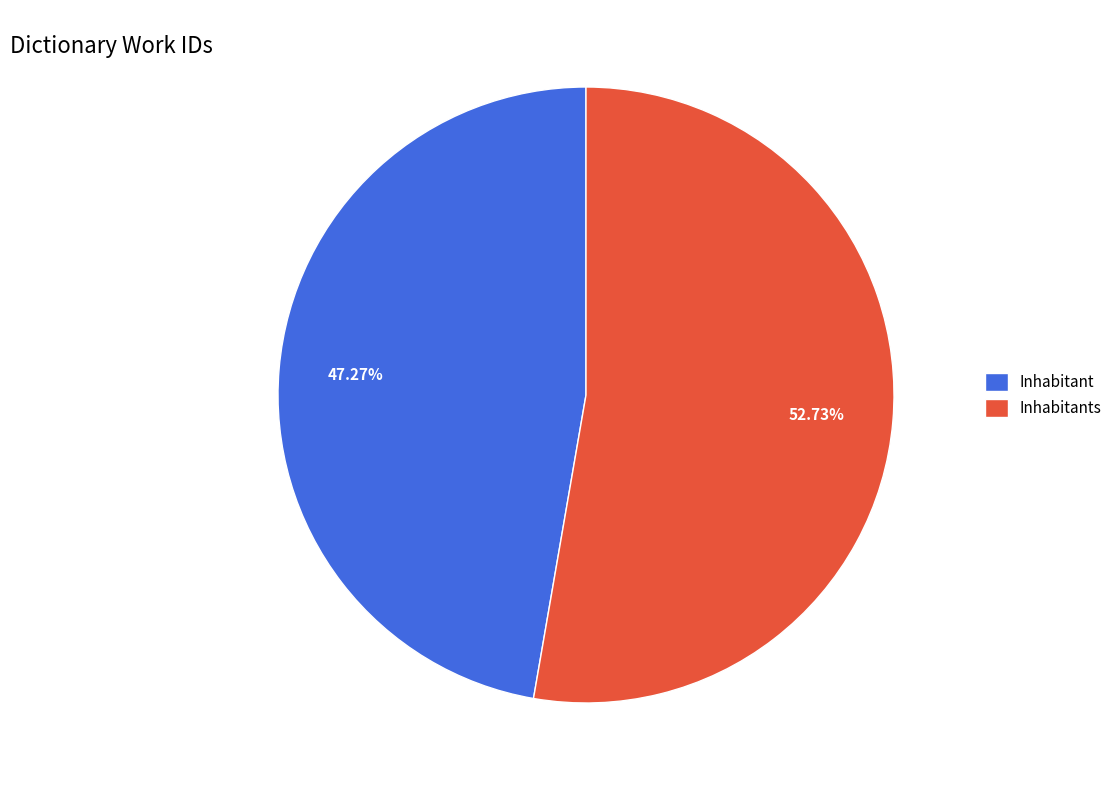

The Inhabitant slice represents 47% of the pie. True or false?

True